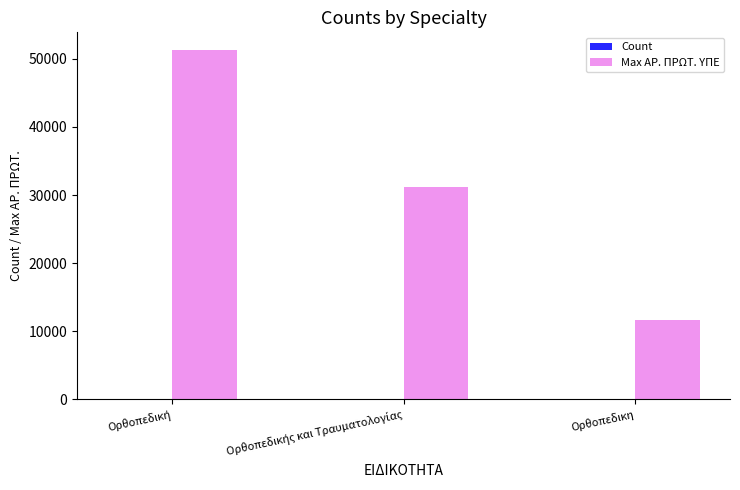

Which series has the largest total across all categories?

Max ΑΡ. ΠΡΩΤ. ΥΠΕ